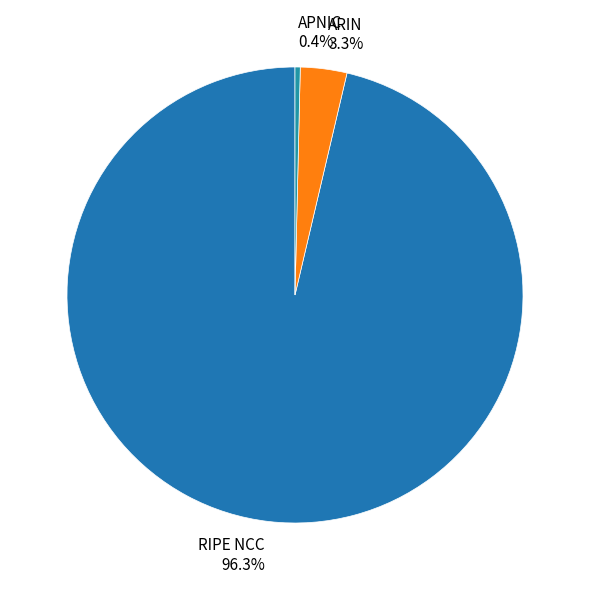

What is the smallest slice in the pie chart?

APNIC